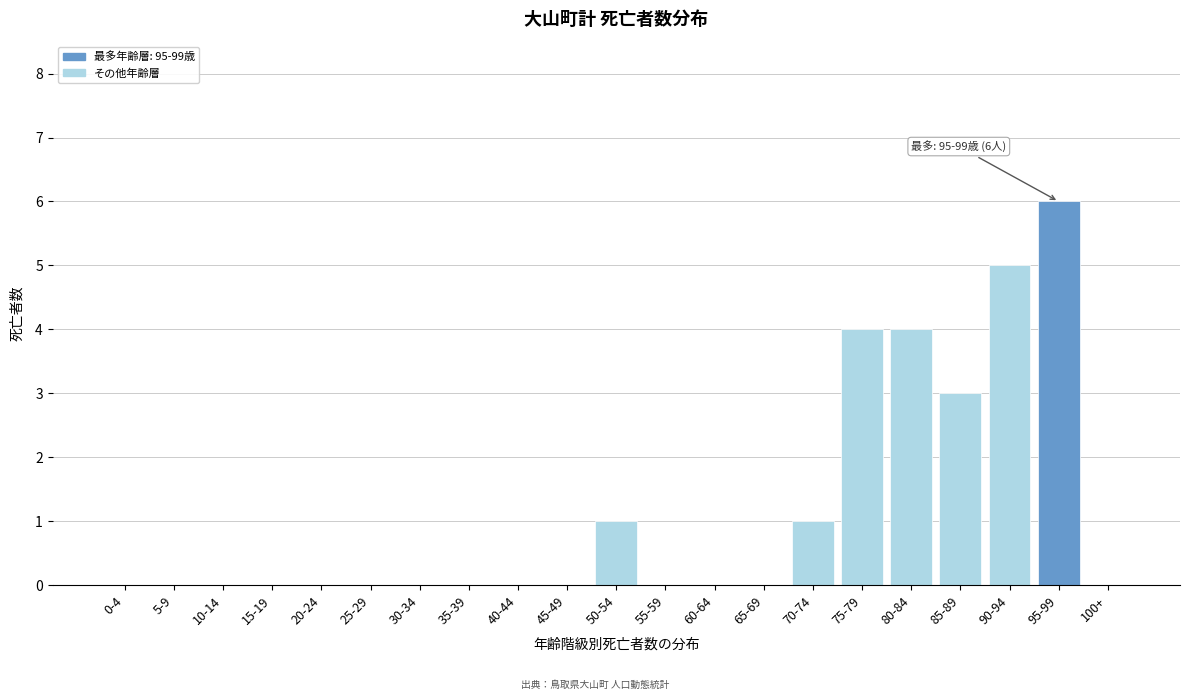

Reading left to right, list all the values displayed in this chart.

0-4=0	5-9=0	10-14=0	15-19=0	20-24=0	25-29=0	30-34=0	35-39=0	40-44=0	45-49=0	50-54=1	55-59=0	60-64=0	65-69=0	70-74=1	75-79=4	80-84=4	85-89=3	90-94=5	95-99=6	100+=0